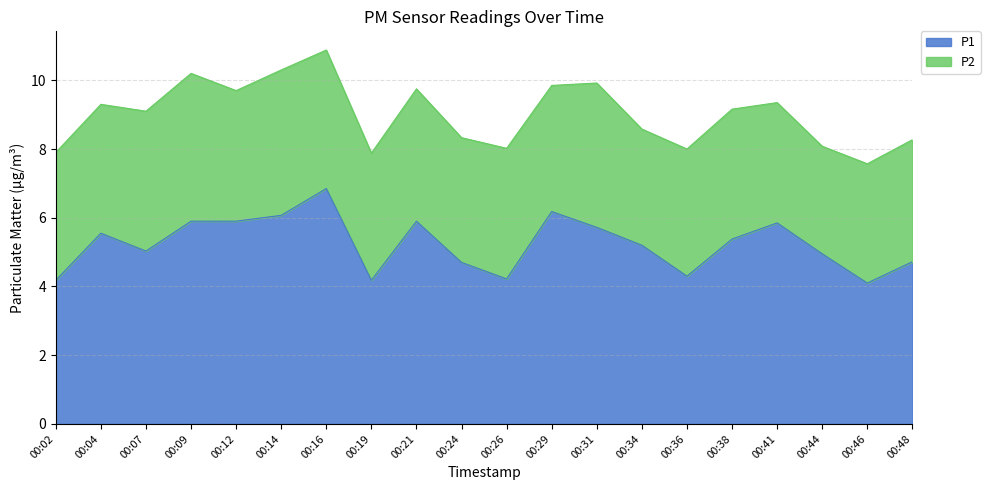

At which category does the data reach its first local peak?

00:04